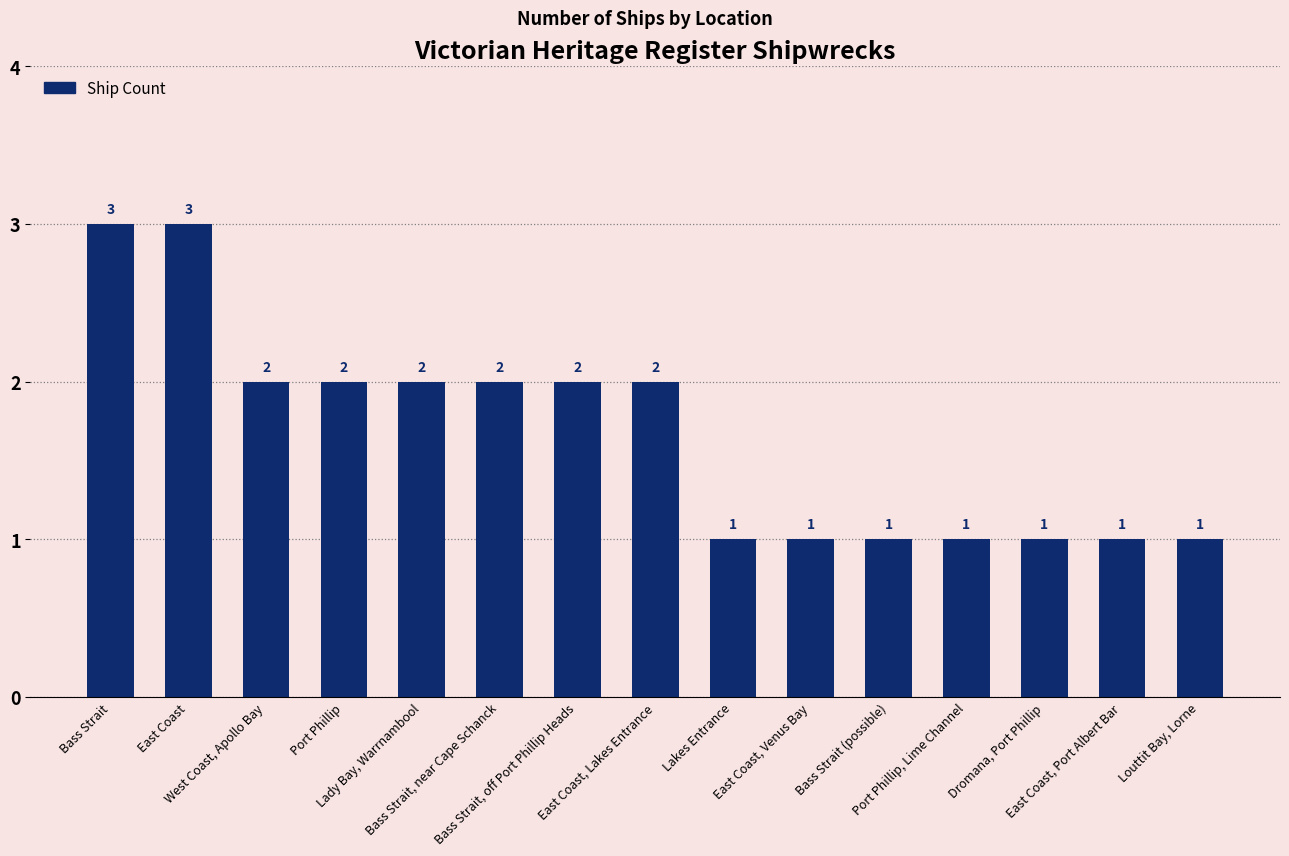

True or false: the data shows 4 at East Coast.

False